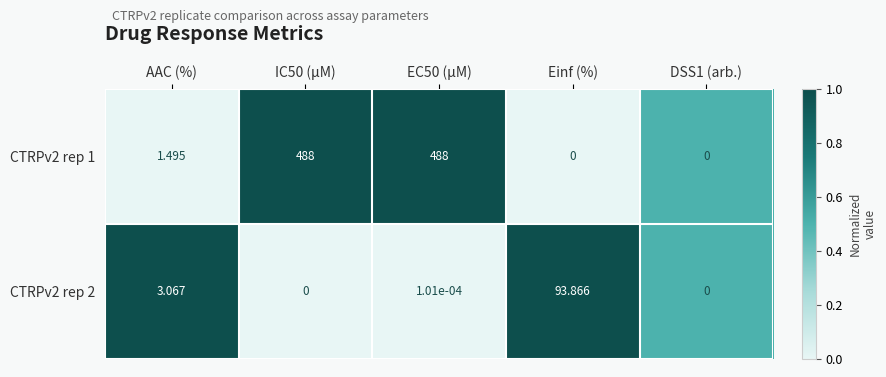

Is the value of CTRPv2 rep 1 at AAC (%) greater than the value of CTRPv2 rep 2 at DSS1 (arb.)?

Yes